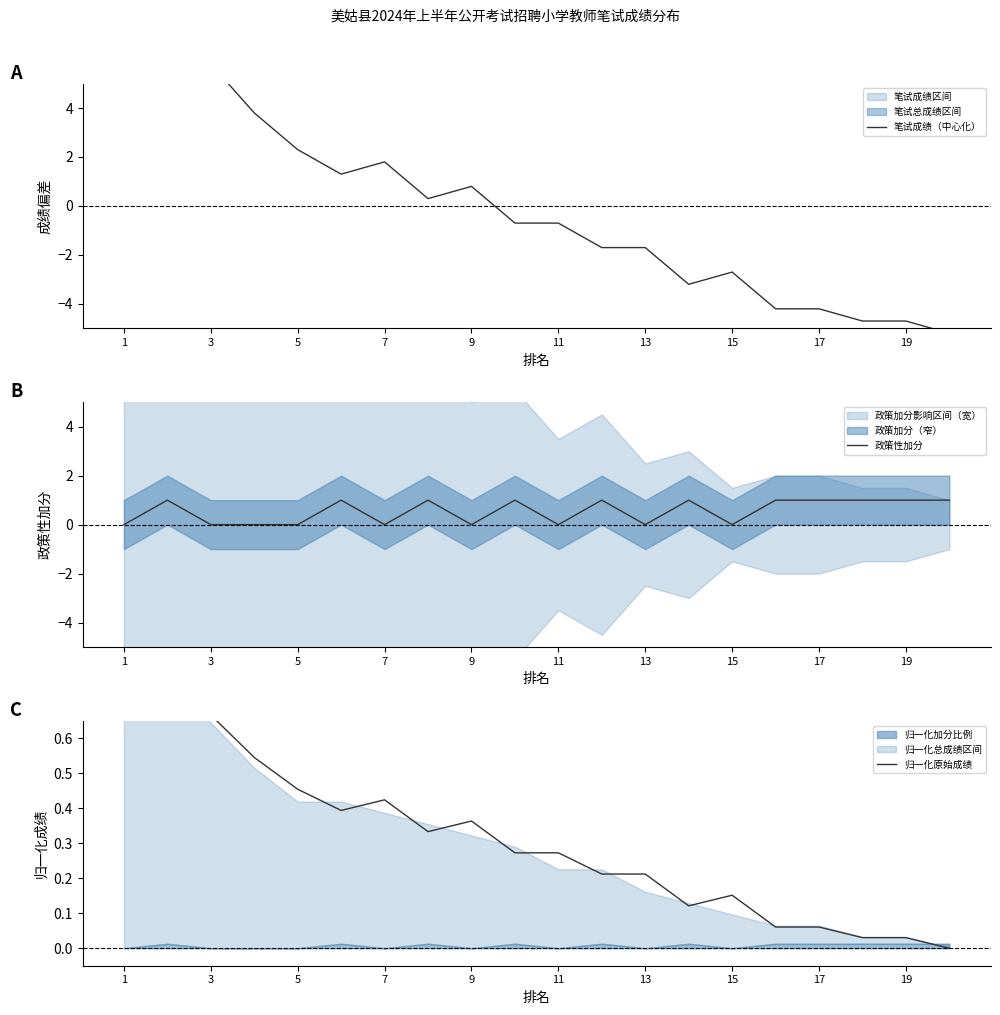

What is the difference between the maximum and minimum values in the 政策性加分 series?

1